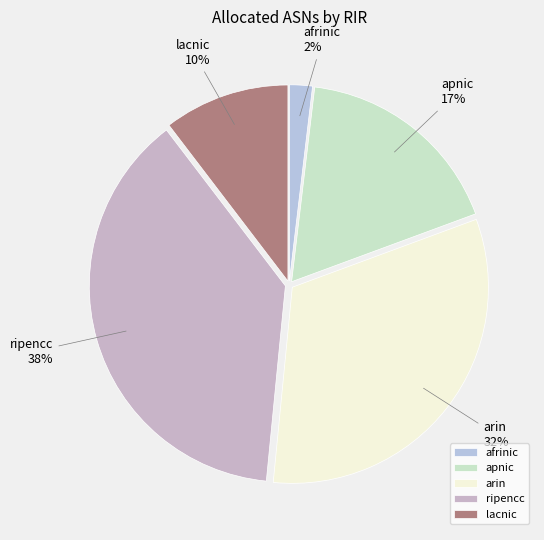

Do afrinic and arin together represent more than half of the pie?

No